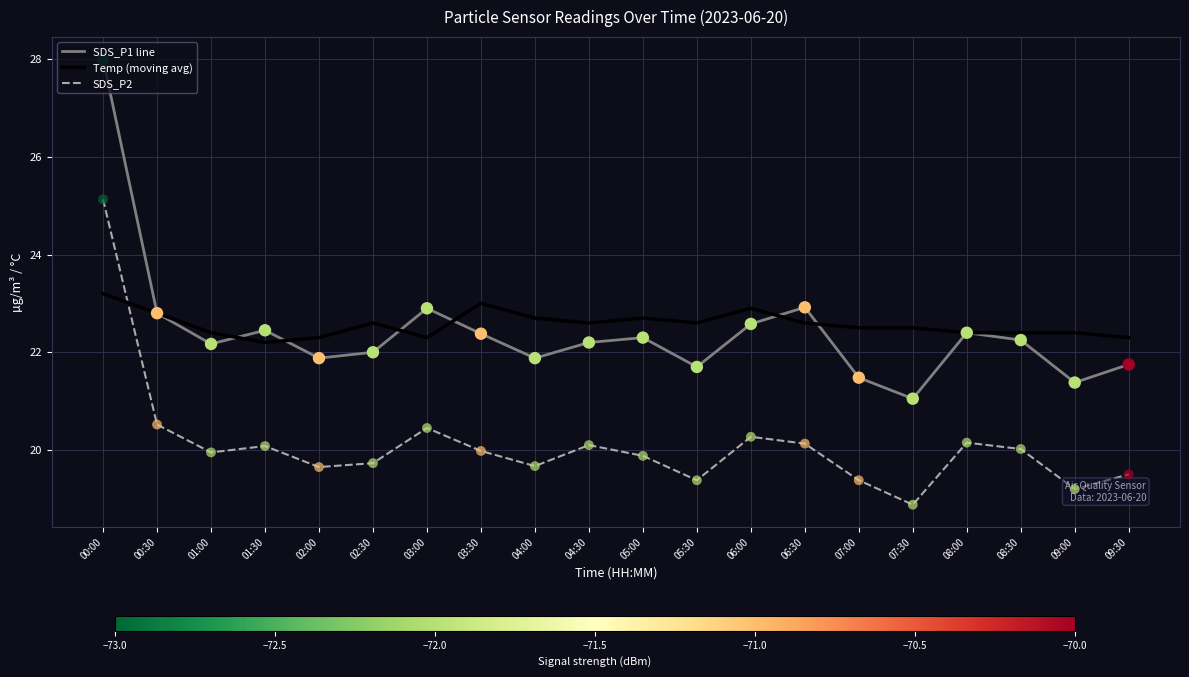

At which category is the sum across all series the highest?

00:00